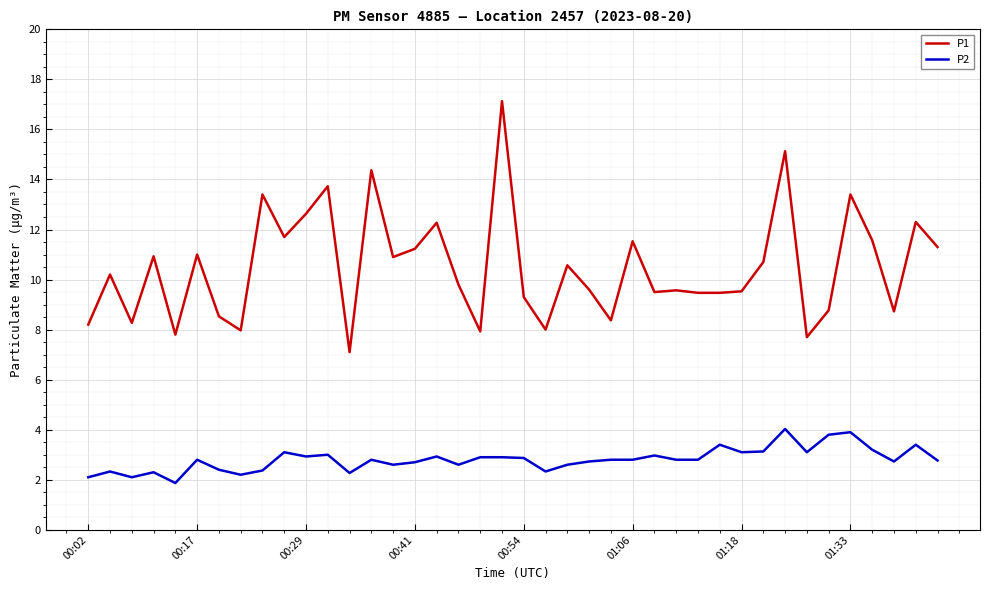

Which series has the largest range (max minus min)?

P1